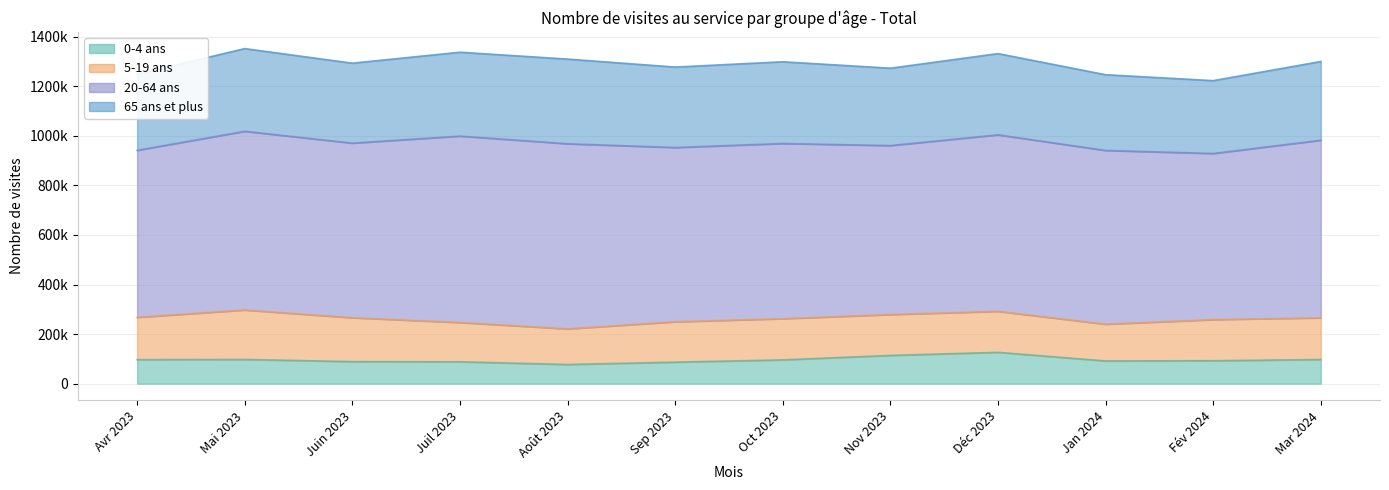

Is it true that 65+ equals 317869 at 11?

True